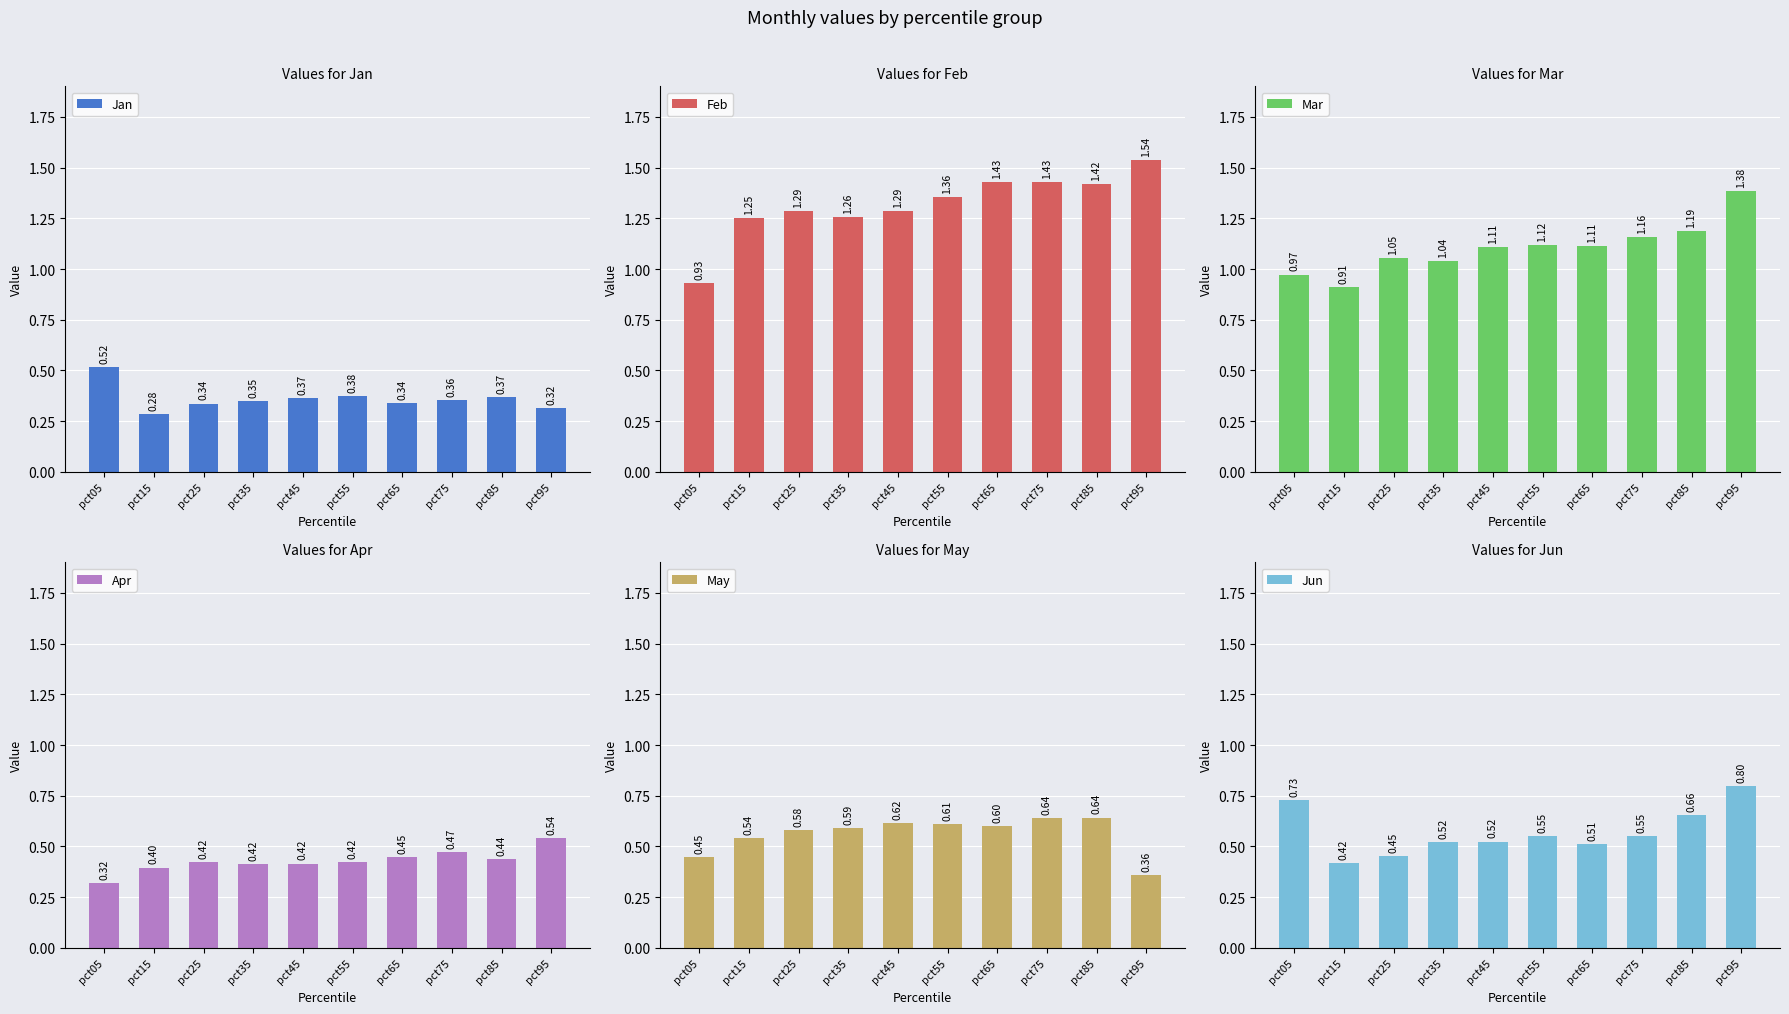

How many groups of bars are there?

10